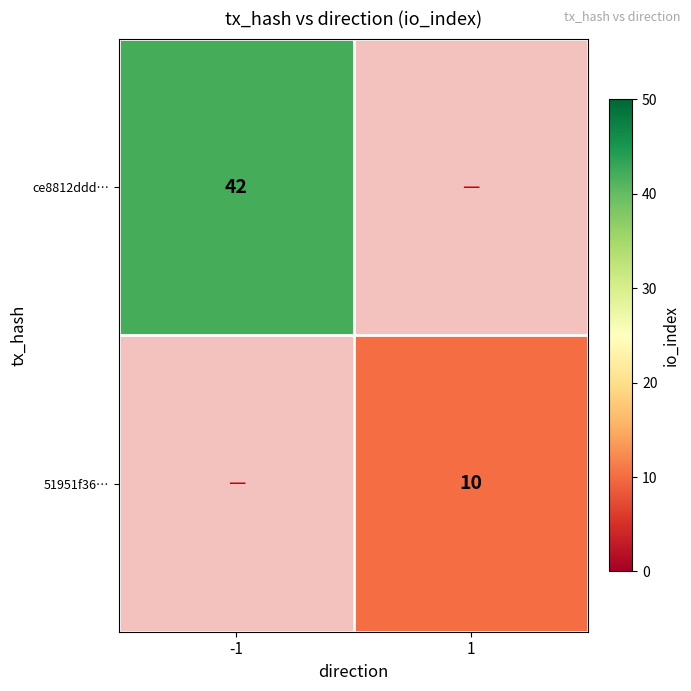

The 51951f36… series shows 5 at 1. True or false?

False